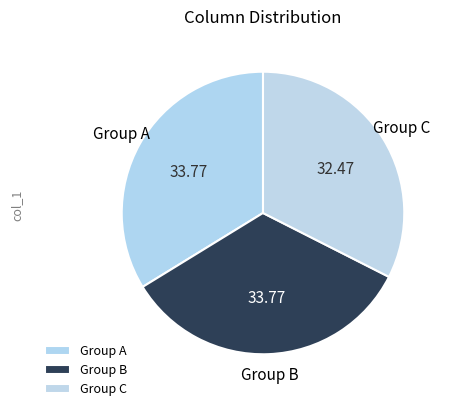

Is there a majority slice in this chart?

No